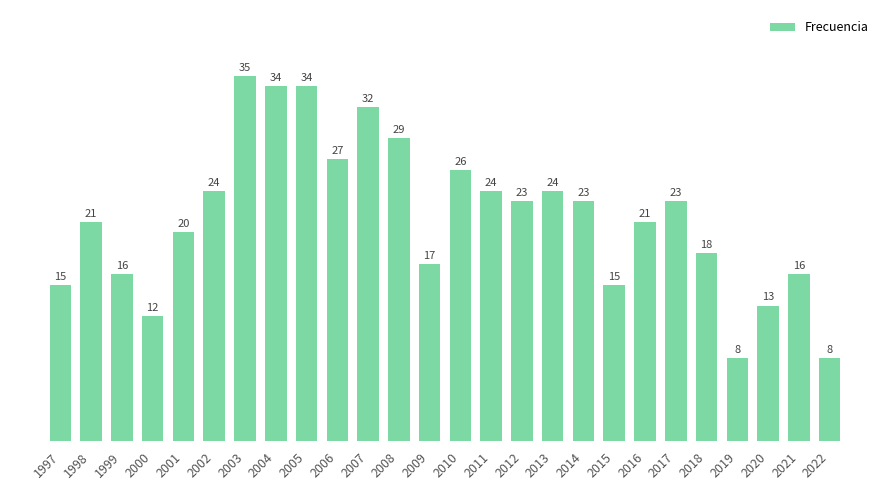

Reading left to right, transcribe all the data shown in this chart.

1997=15	1998=21	1999=16	2000=12	2001=20	2002=24	2003=35	2004=34	2005=34	2006=27	2007=32	2008=29	2009=17	2010=26	2011=24	2012=23	2013=24	2014=23	2015=15	2016=21	2017=23	2018=18	2019=8	2020=13	2021=16	2022=8